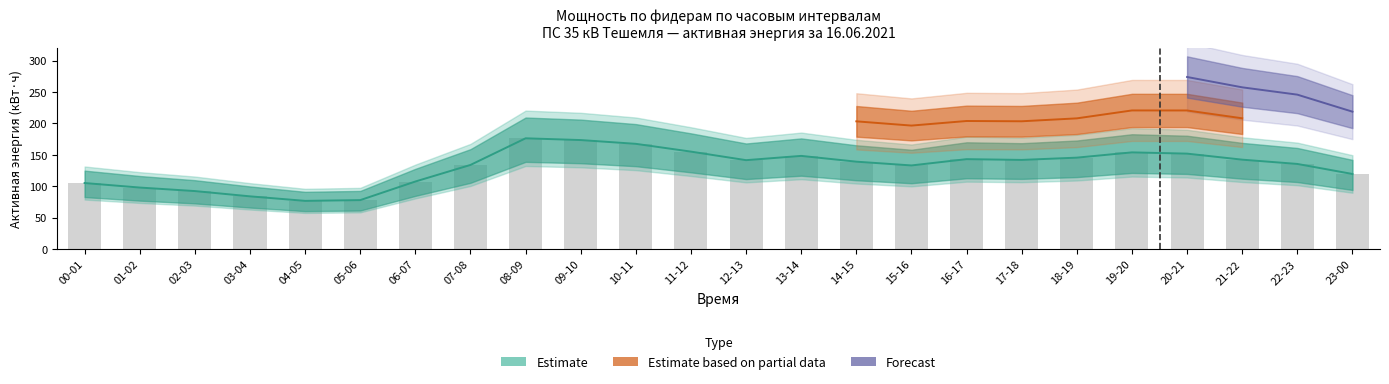

Which has a higher value, 09-10 or 11-12?

09-10